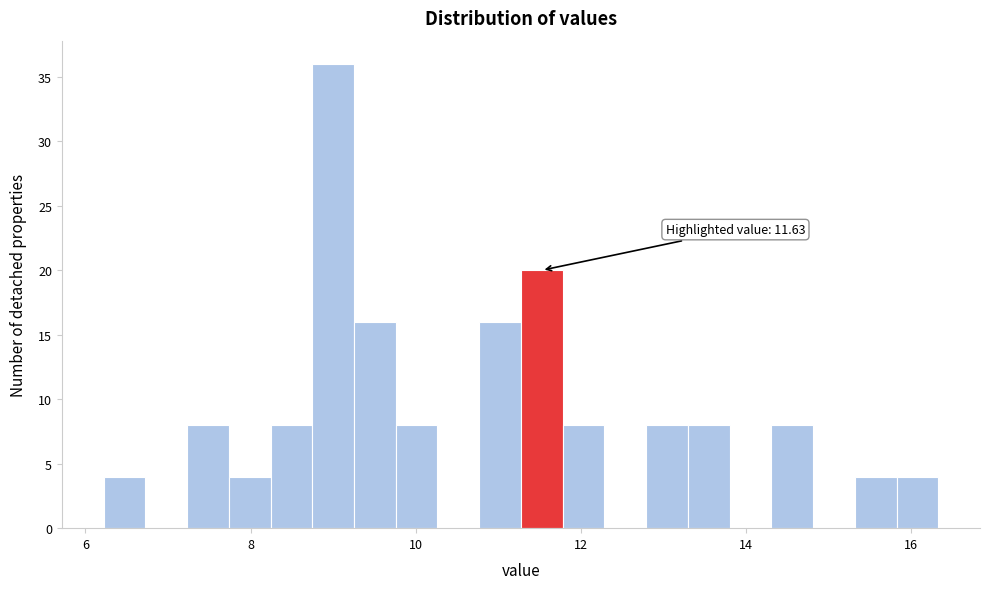

Read against the x-axis, roughly where is the centre of the tallest bar?

9.0